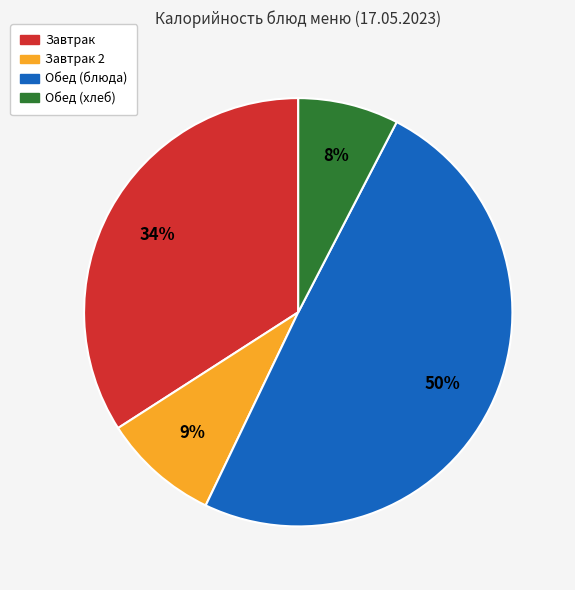

Is there any slice that represents more than half of the pie?

No